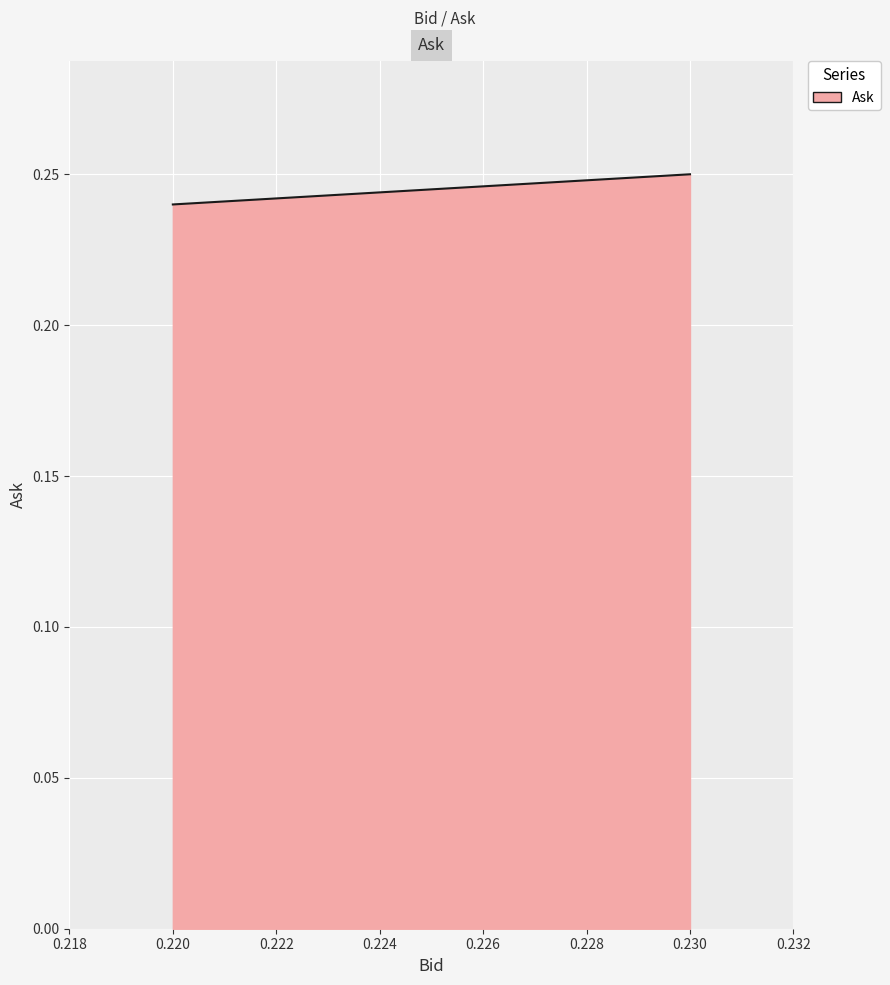

True or false: the data has more than 2 interior local peaks.

False